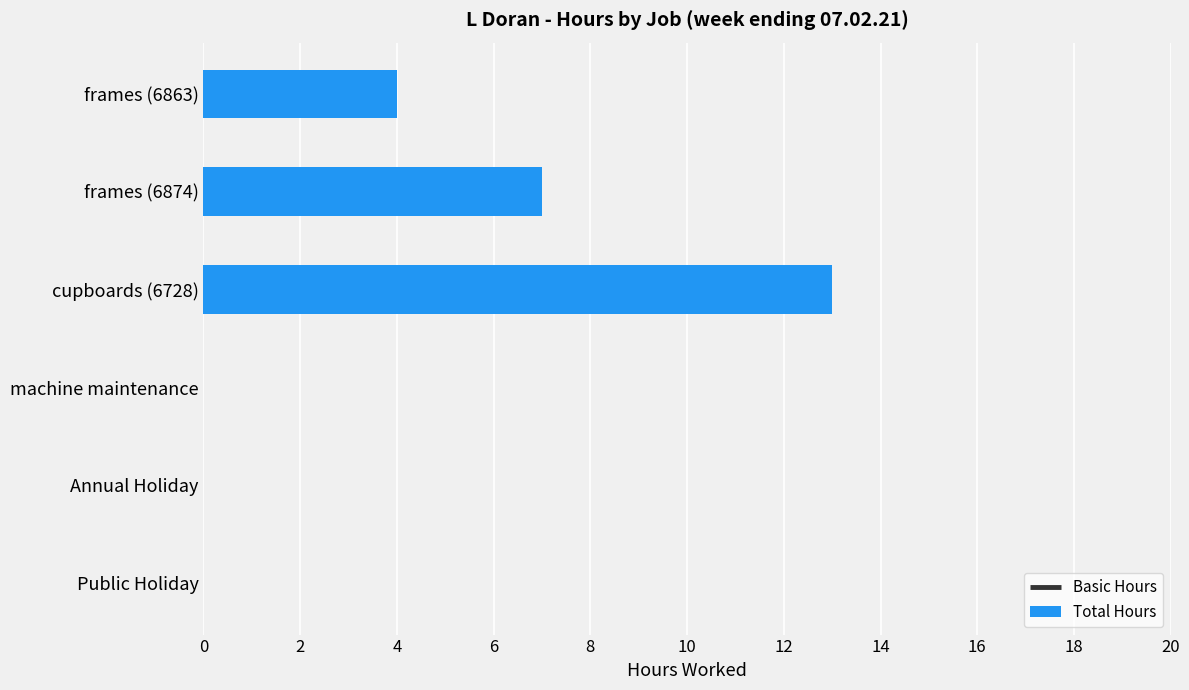

Reading top to bottom, what are all the values shown in this chart?

frames (6863)=4	frames (6874)=7	cupboards (6728)=13	machine maintenance=0	Annual Holiday=0	Public Holiday=0